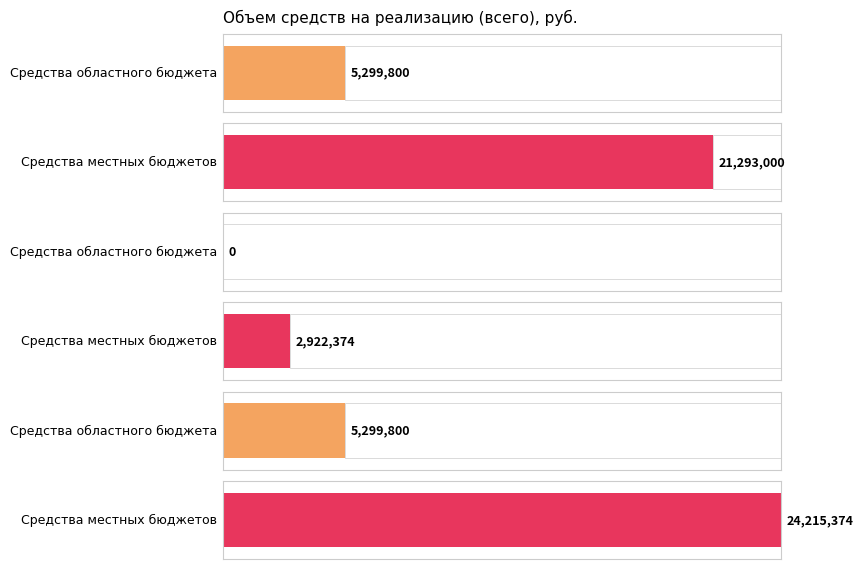

How many bars are there in each group?

2